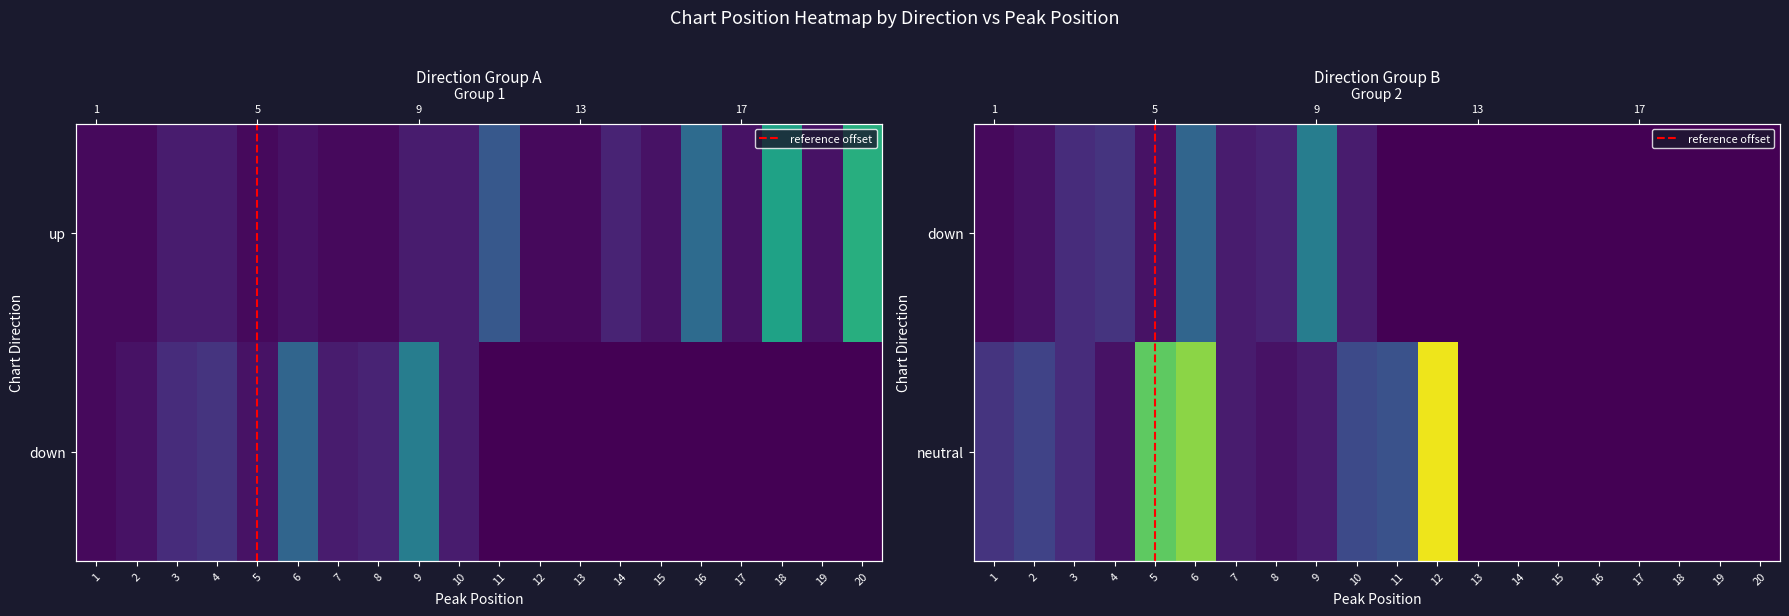

Is it true that neutral equals 9 at 3?

False